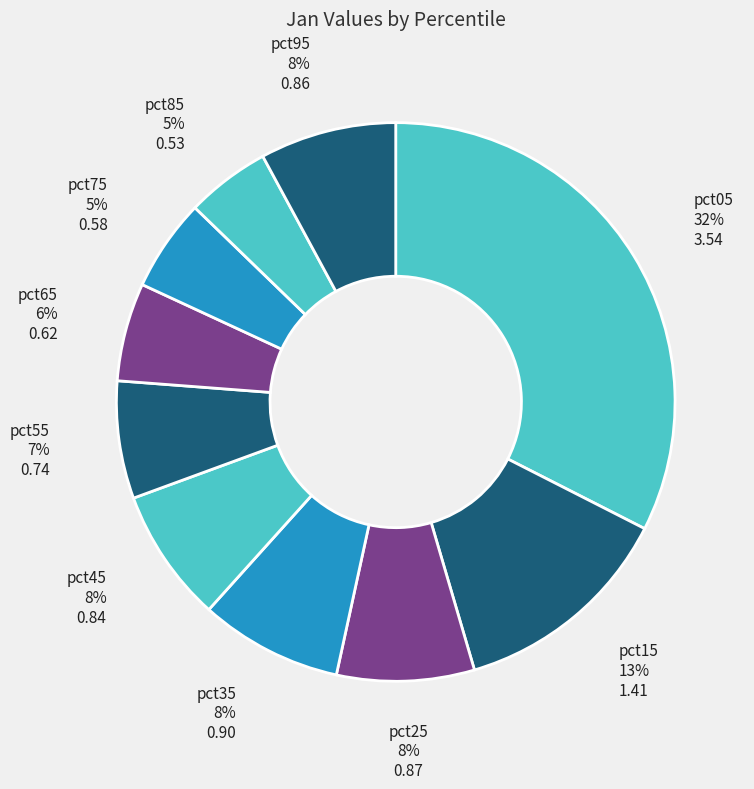

How many segments does this pie chart have?

10